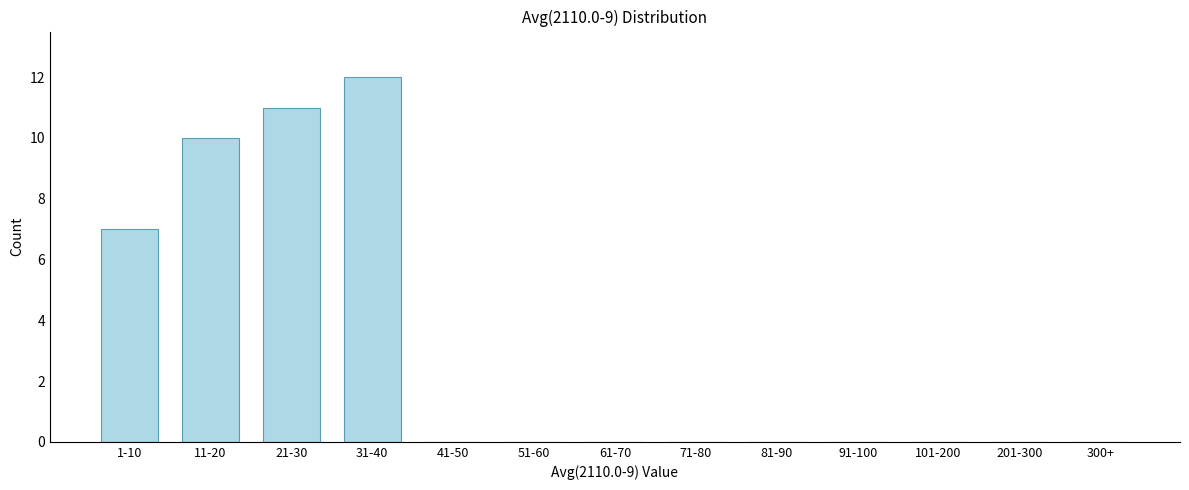

Reading left to right, list all the values displayed in this chart.

1-10=7	11-20=10	21-30=11	31-40=12	41-50=0	51-60=0	61-70=0	71-80=0	81-90=0	91-100=0	101-200=0	201-300=0	300+=0